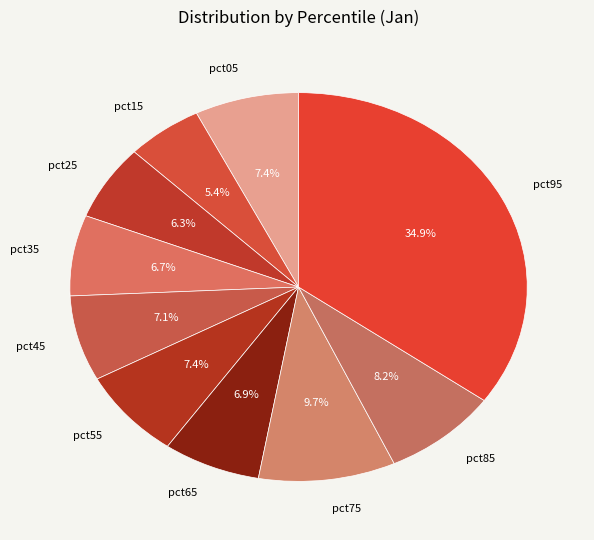

To the nearest percent, what is the average slice percentage?

10%